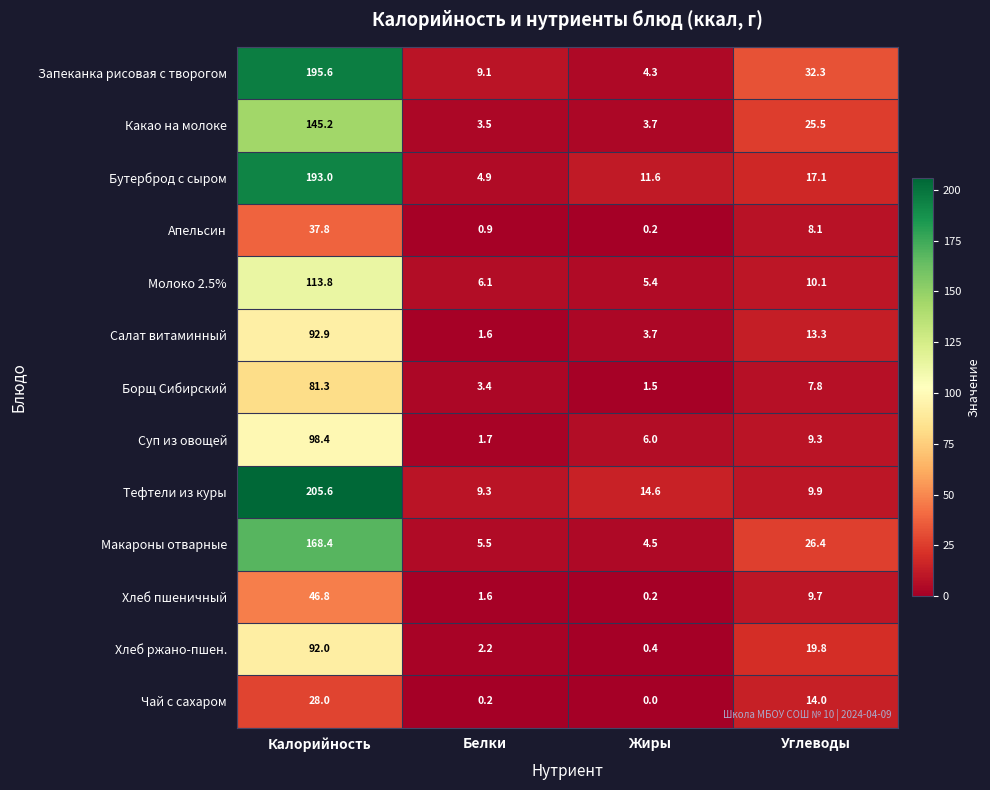

Which series has the largest range (max minus min)?

Тефтели из куры